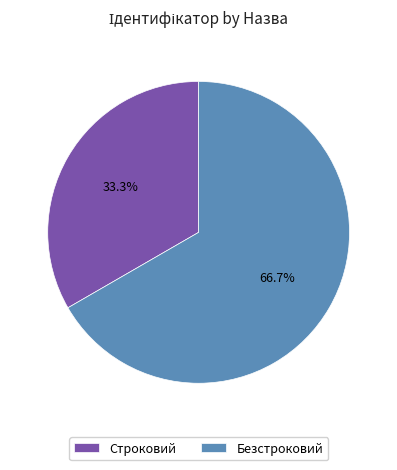

Does Строковий represent more than half of the total?

No